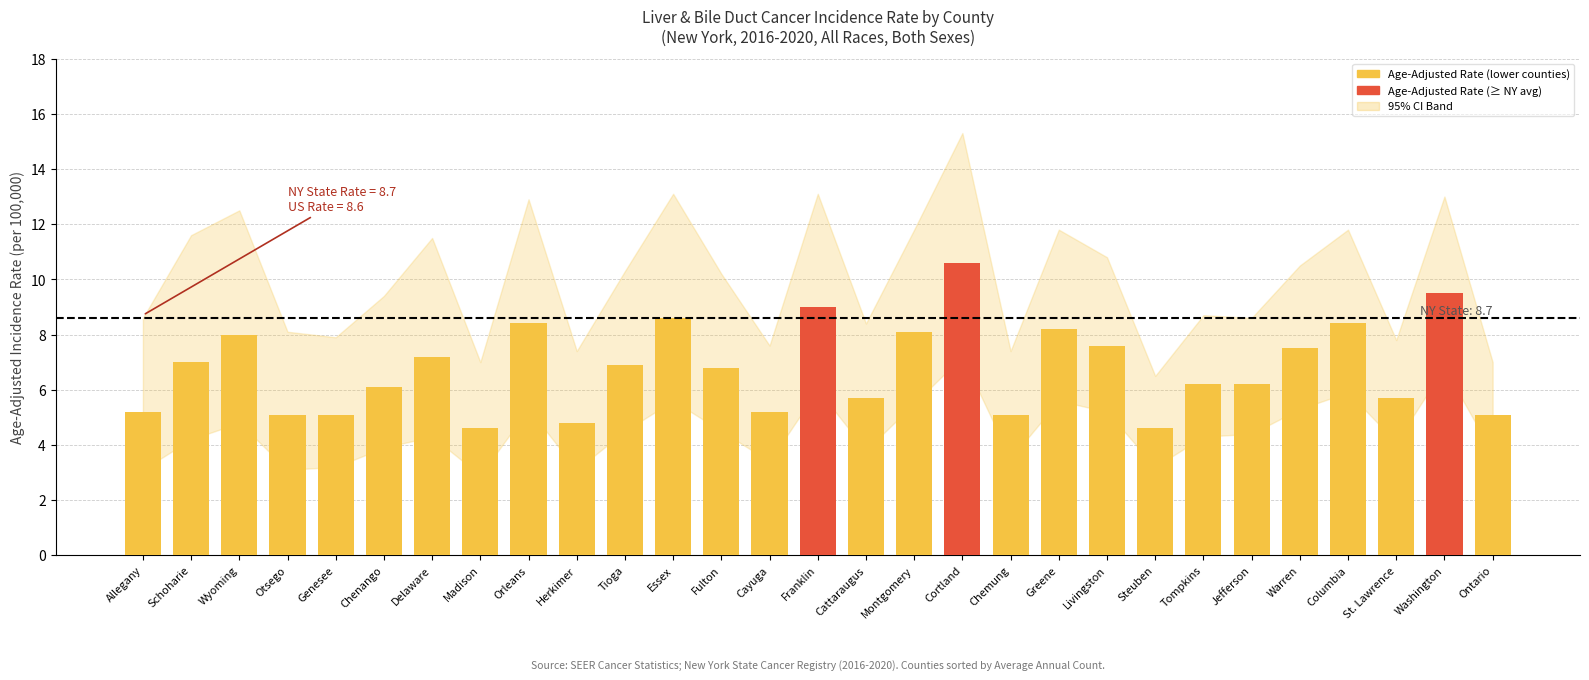

Reading left to right, list all the values displayed in this chart.

5.2	7.0	8.0	5.1	5.1	6.1	7.2	4.6	8.4	4.8	6.9	8.6	6.8	5.2	9.0	5.7	8.1	10.6	5.1	8.2	7.6	4.6	6.2	6.2	7.5	8.4	5.7	9.5	5.1